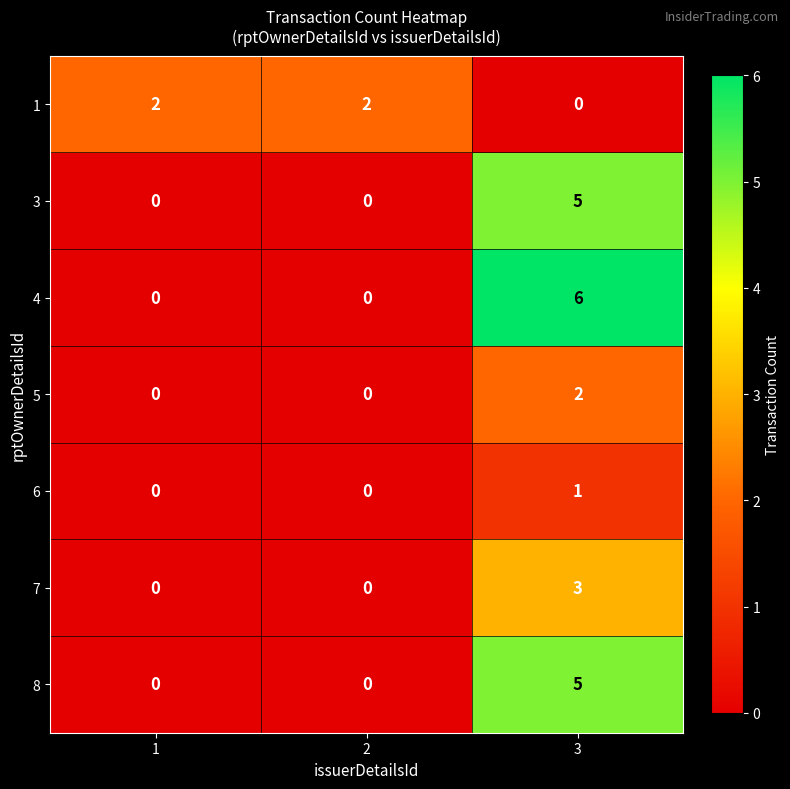

Count the 7 values in the range 0 to 3.

3